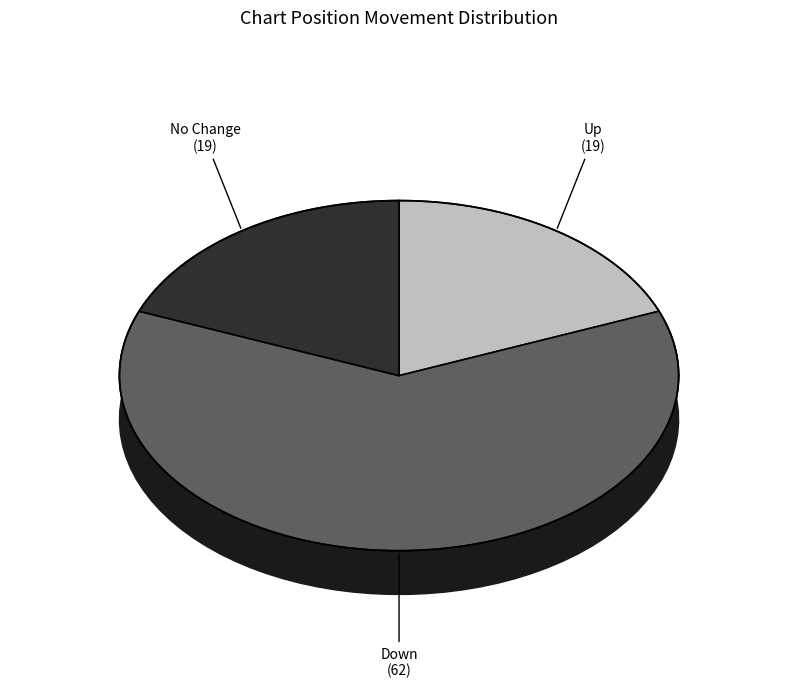

What percentage is the up slice, to the nearest percent?

19%